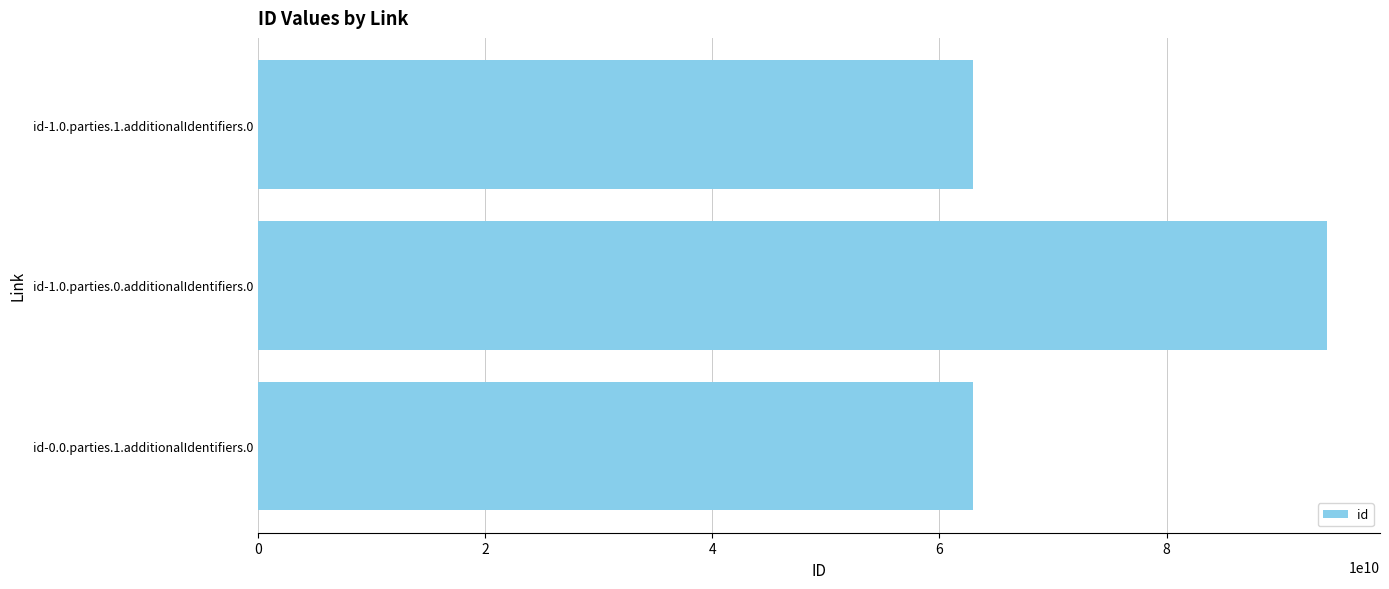

The chart shows a value of 94076376399 at id-1.0.parties.0.additionalIdentifiers.0. True or false?

True